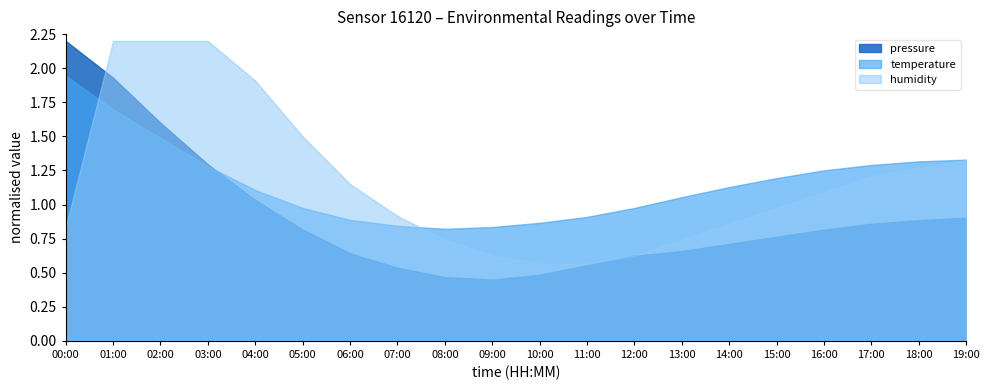

True or false: temperature has a value of 0.3 at 11:00.

False